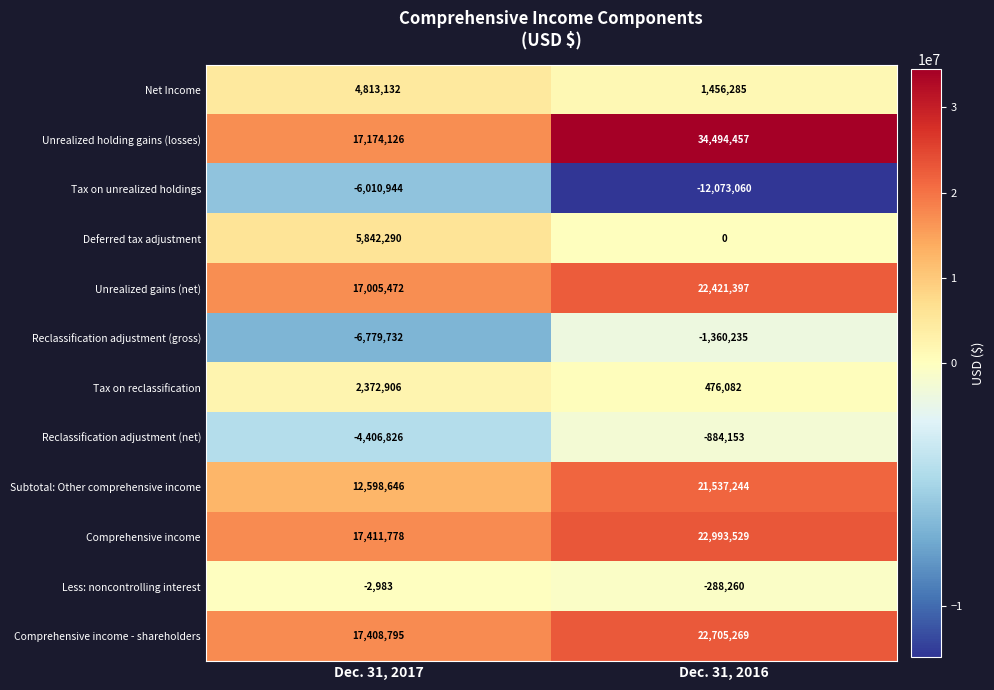

What is the minimum value shown in the chart?

-12073060